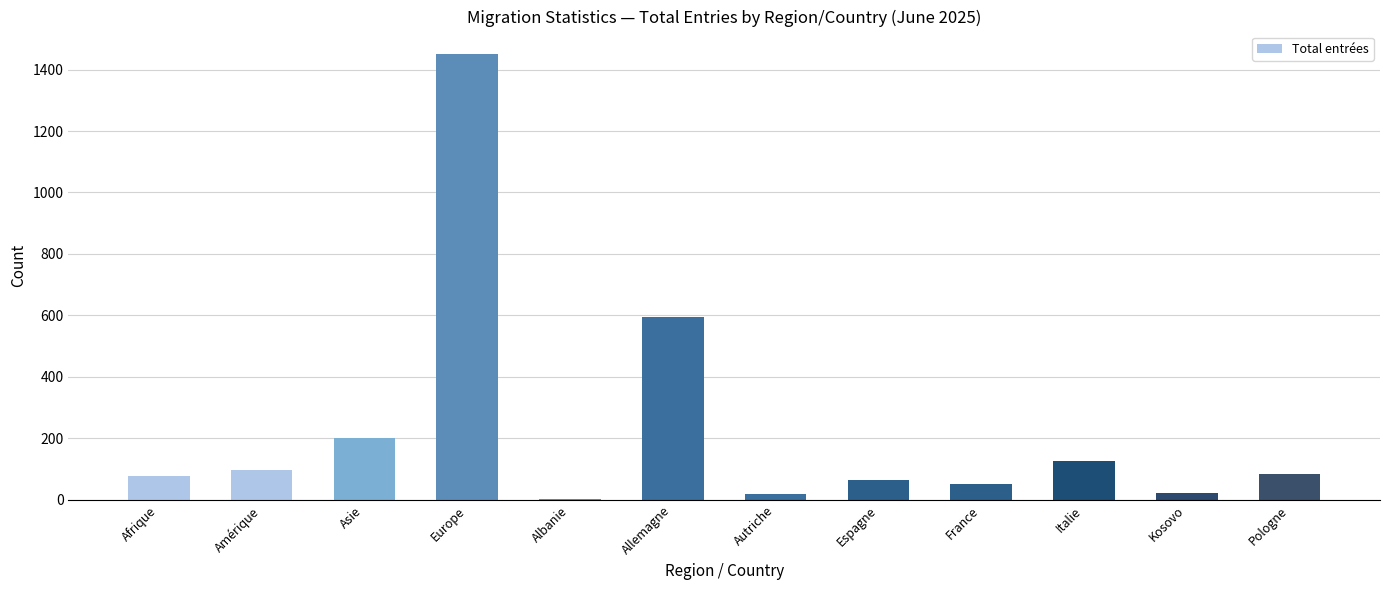

What is the sum of the values at Espagne and Europe?

1517